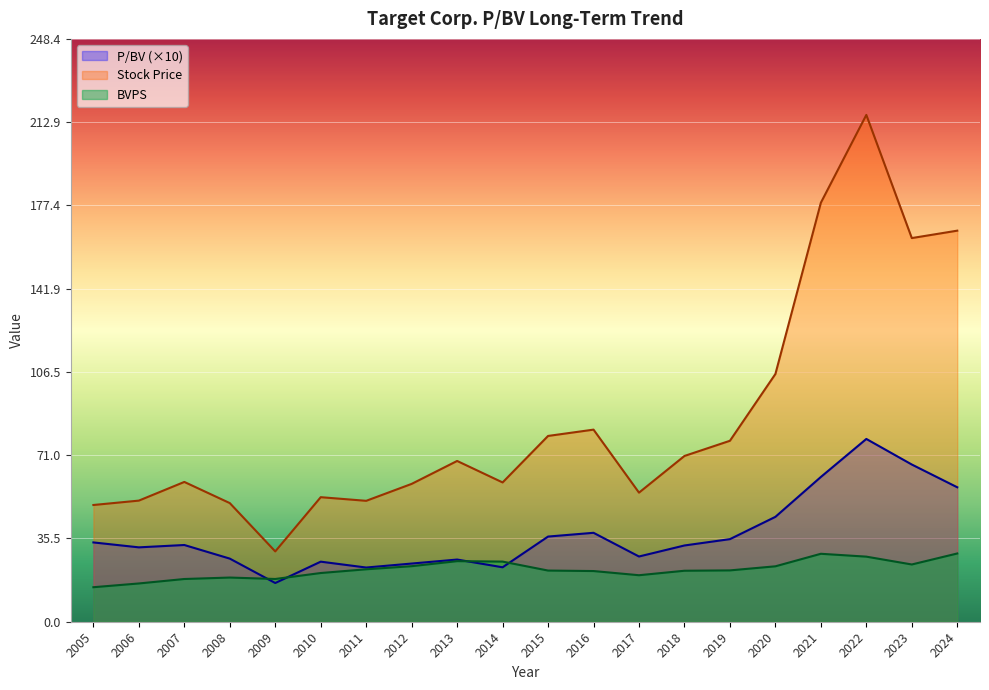

The P/BV series shows 57.3 at 2024. True or false?

True